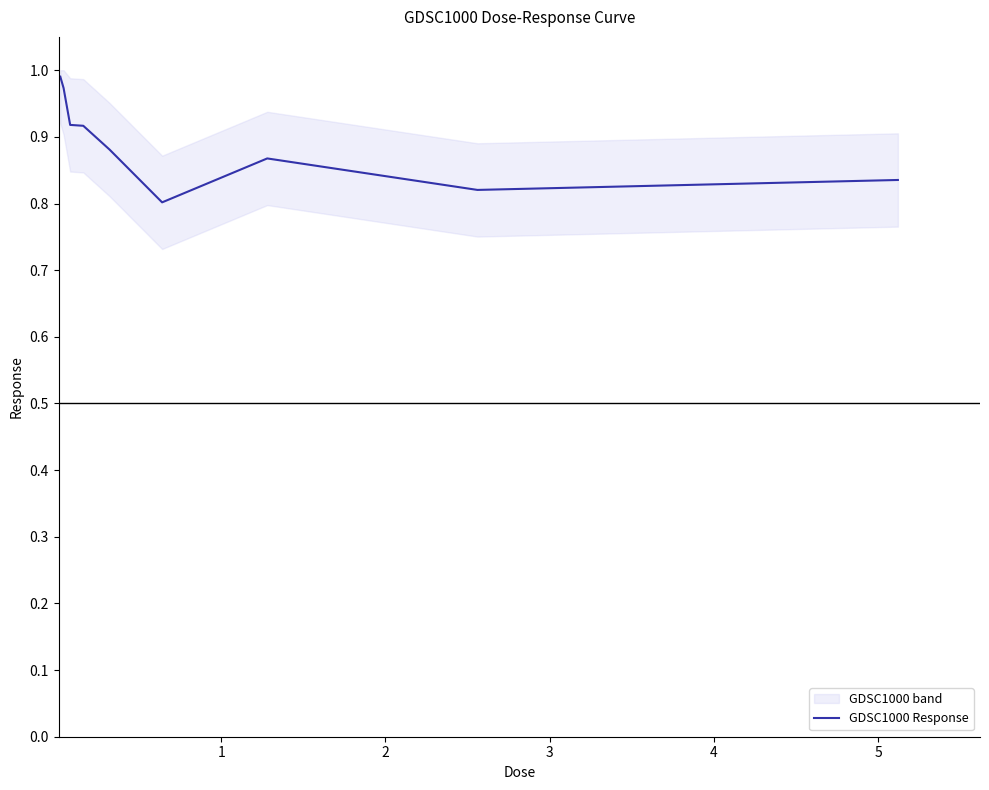

Does the chart display data point markers on the line(s)?

No